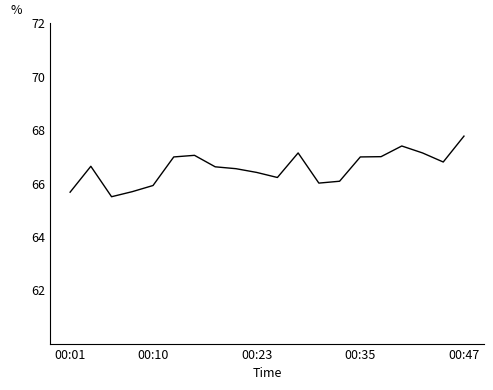

What is the smallest value displayed?

65.5